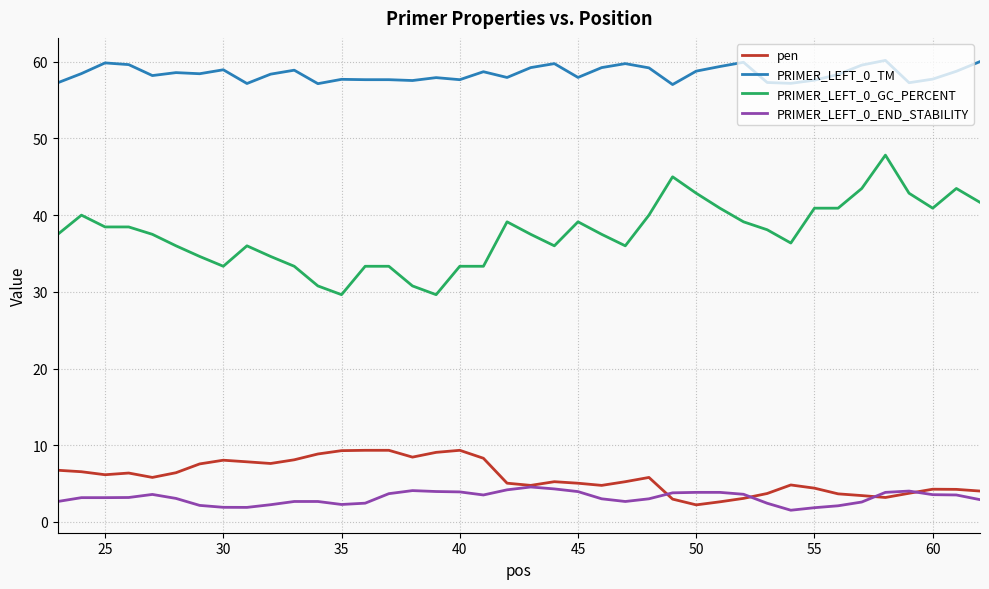

List the series in order of their peak value, lowest first.

PRIMER_LEFT_0_END_STABILITY, pen, PRIMER_LEFT_0_GC_PERCENT, PRIMER_LEFT_0_TM